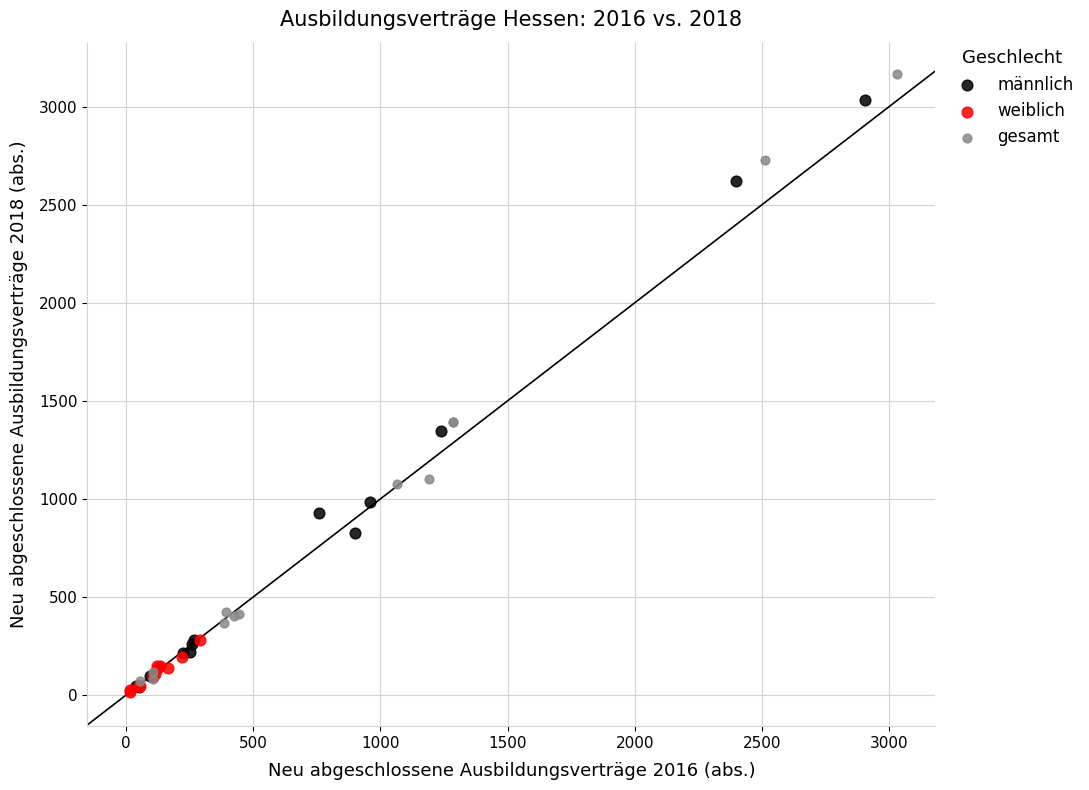

What are all the series names shown in the legend?

männlich, weiblich, gesamt